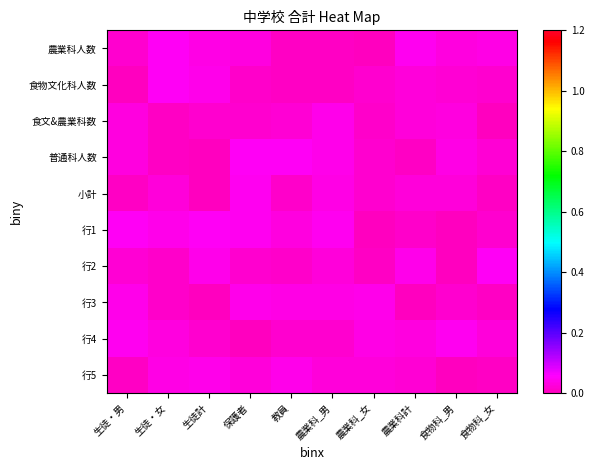

Reading left to right, extract all data points from this chart.

農業科人数: 生徒・男=0.0	生徒・女=0.0	生徒計=0.0	保護者=0.0	教員=0.0	農業科_男=0.0	農業科_女=0.0	農業科計=0.0	食物科_男=0.0	食物科_女=0.0
食物文化科人数: 生徒・男=0.0	生徒・女=0.0	生徒計=0.0	保護者=0.0	教員=0.0	農業科_男=0.0	農業科_女=0.0	農業科計=0.0	食物科_男=0.0	食物科_女=0.0
食文&農業科数: 生徒・男=0.0	生徒・女=0.0	生徒計=0.0	保護者=0.0	教員=0.0	農業科_男=0.0	農業科_女=0.0	農業科計=0.0	食物科_男=0.0	食物科_女=0.0
普通科人数: 生徒・男=0.0	生徒・女=0.0	生徒計=0.0	保護者=0.0	教員=0.0	農業科_男=0.0	農業科_女=0.0	農業科計=0.0	食物科_男=0.0	食物科_女=0.0
小計: 生徒・男=0.0	生徒・女=0.0	生徒計=0.0	保護者=0.0	教員=0.0	農業科_男=0.0	農業科_女=0.0	農業科計=0.0	食物科_男=0.0	食物科_女=0.0
行1: 生徒・男=0.0	生徒・女=0.0	生徒計=0.0	保護者=0.0	教員=0.0	農業科_男=0.0	農業科_女=0.0	農業科計=0.0	食物科_男=0.0	食物科_女=0.0
行2: 生徒・男=0.0	生徒・女=0.0	生徒計=0.0	保護者=0.0	教員=0.0	農業科_男=0.0	農業科_女=0.0	農業科計=0.0	食物科_男=0.0	食物科_女=0.0
行3: 生徒・男=0.0	生徒・女=0.0	生徒計=0.0	保護者=0.0	教員=0.0	農業科_男=0.0	農業科_女=0.0	農業科計=0.0	食物科_男=0.0	食物科_女=0.0
行4: 生徒・男=0.0	生徒・女=0.0	生徒計=0.0	保護者=0.0	教員=0.0	農業科_男=0.0	農業科_女=0.0	農業科計=0.0	食物科_男=0.0	食物科_女=0.0
行5: 生徒・男=0.0	生徒・女=0.0	生徒計=0.0	保護者=0.0	教員=0.0	農業科_男=0.0	農業科_女=0.0	農業科計=0.0	食物科_男=0.0	食物科_女=0.0